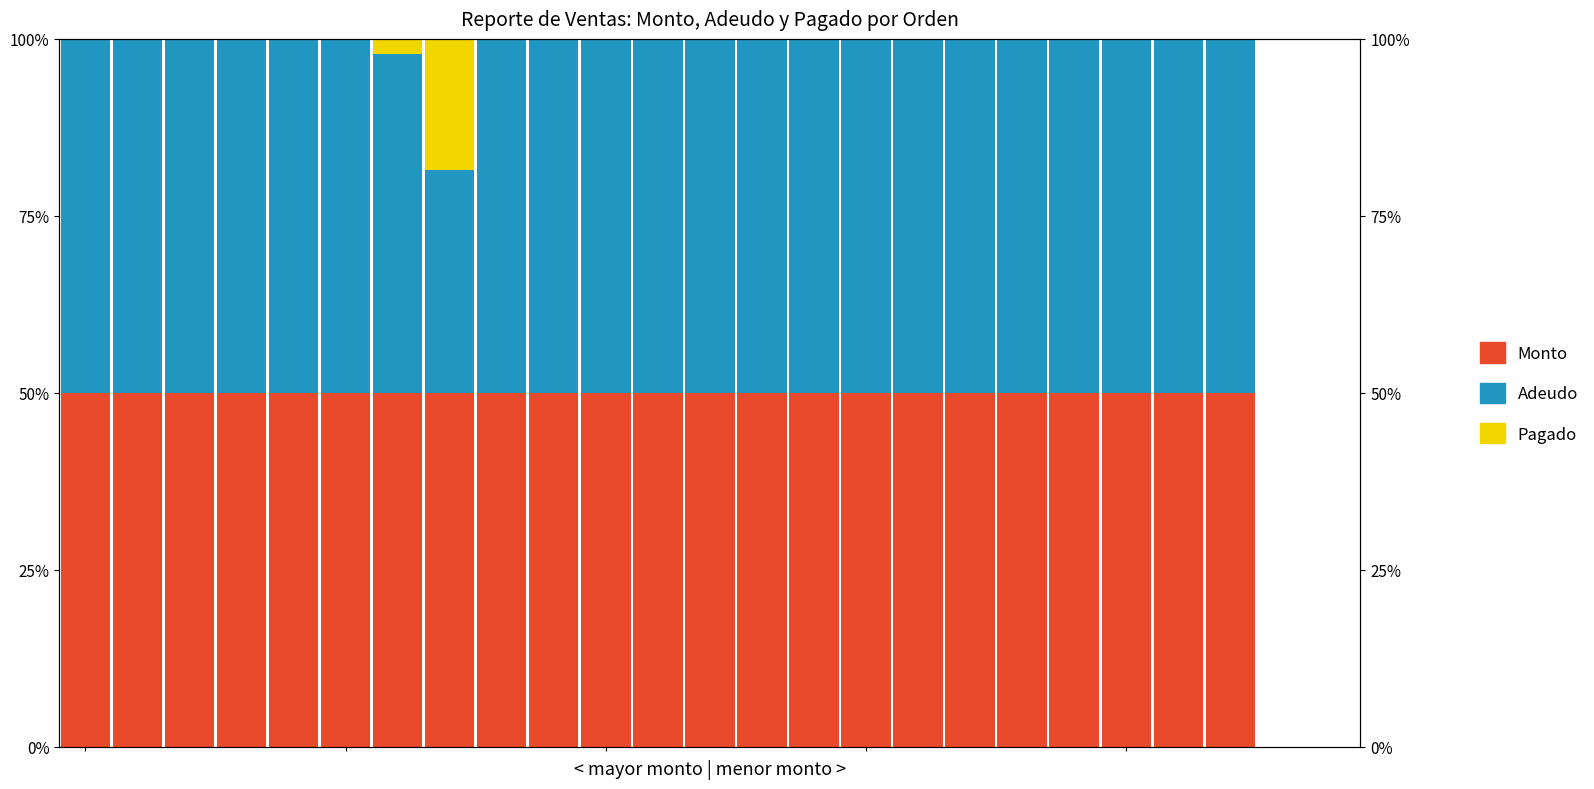

Which series has the largest range (max minus min)?

Monto